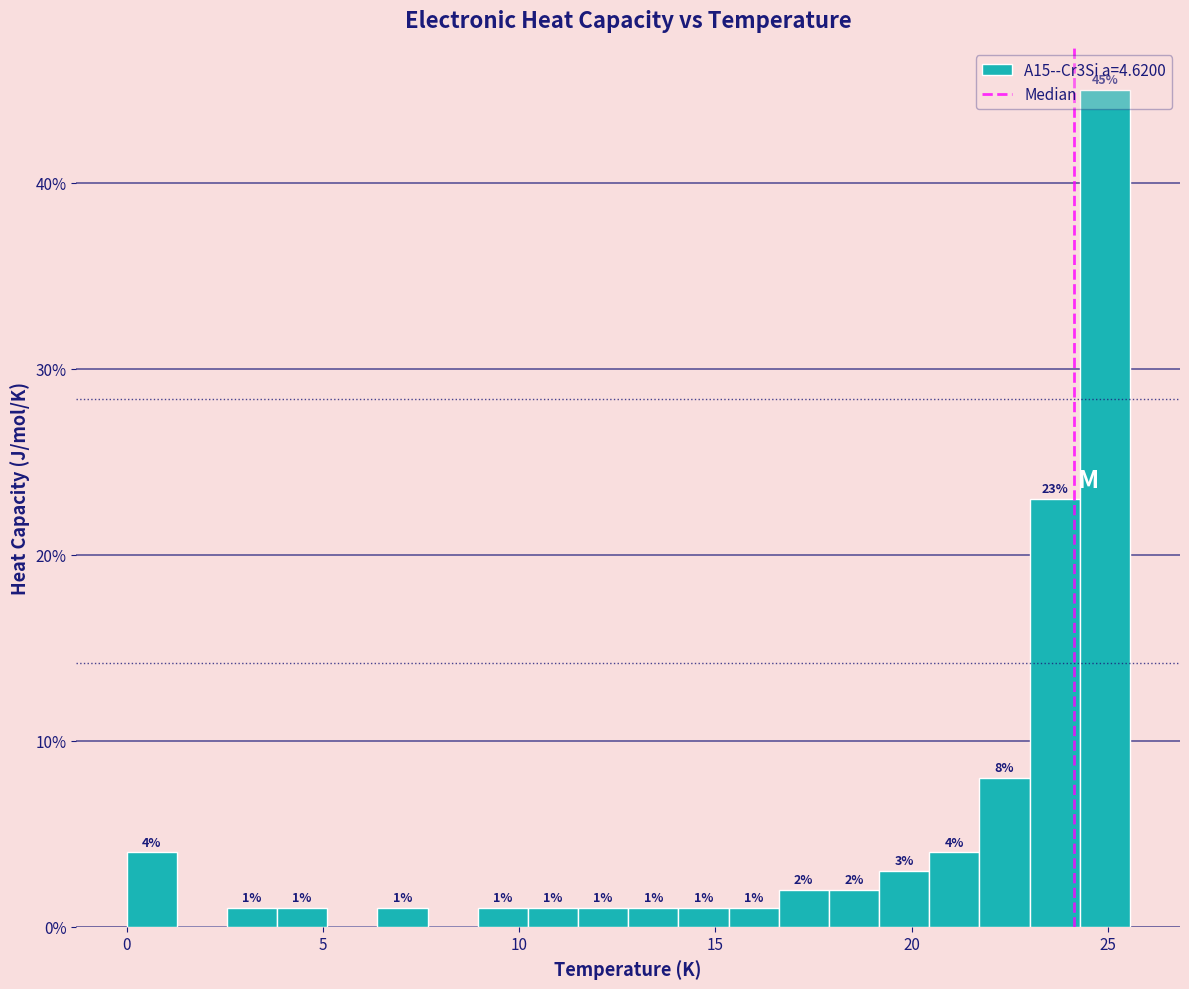

Read against the x-axis, roughly where is the centre of the tallest bar?

25.0